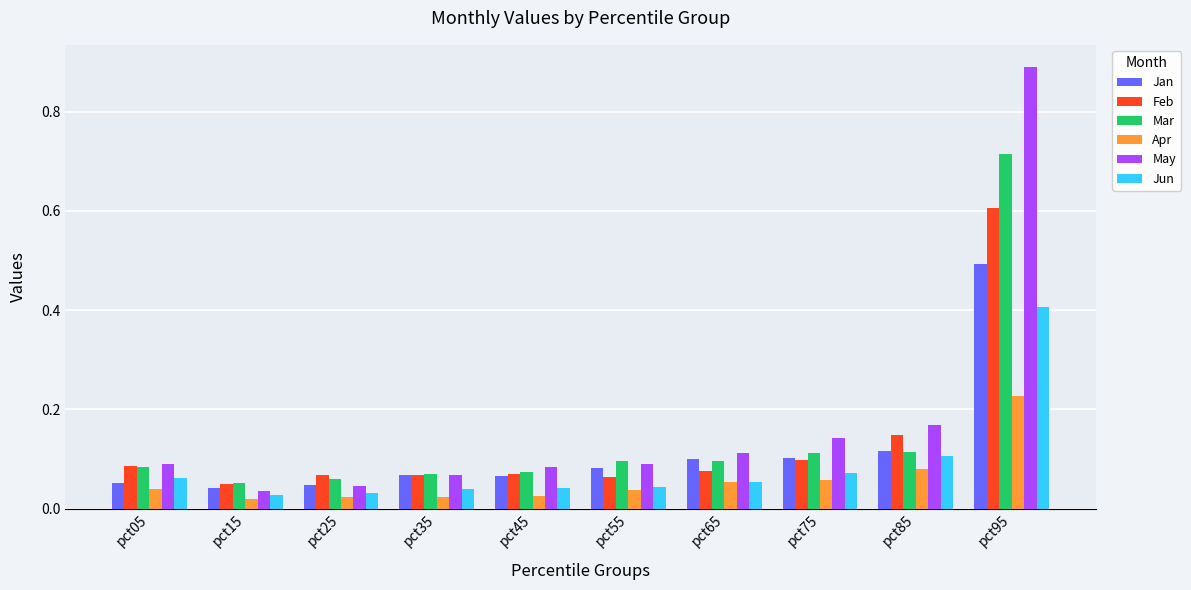

Rank the series by their maximum value, from lowest to highest.

Apr, Jun, Jan, Feb, Mar, May